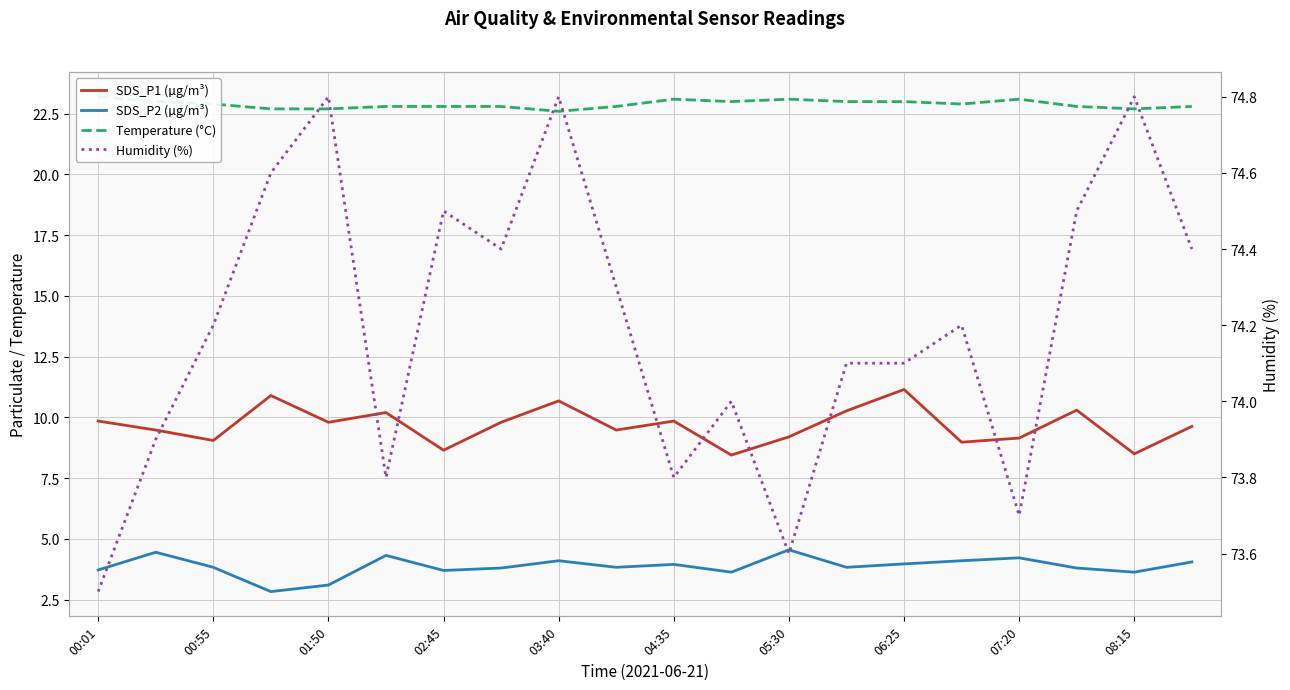

Between 15 and 06:25, which is larger?

06:25